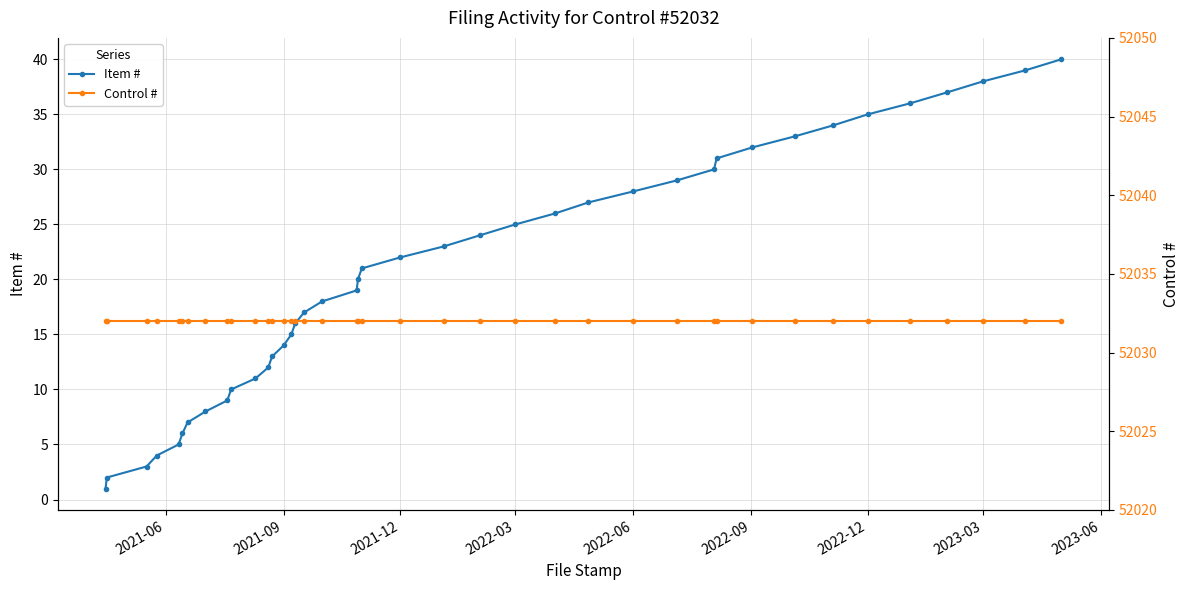

What are all the series names shown in the legend?

Item #, Control #